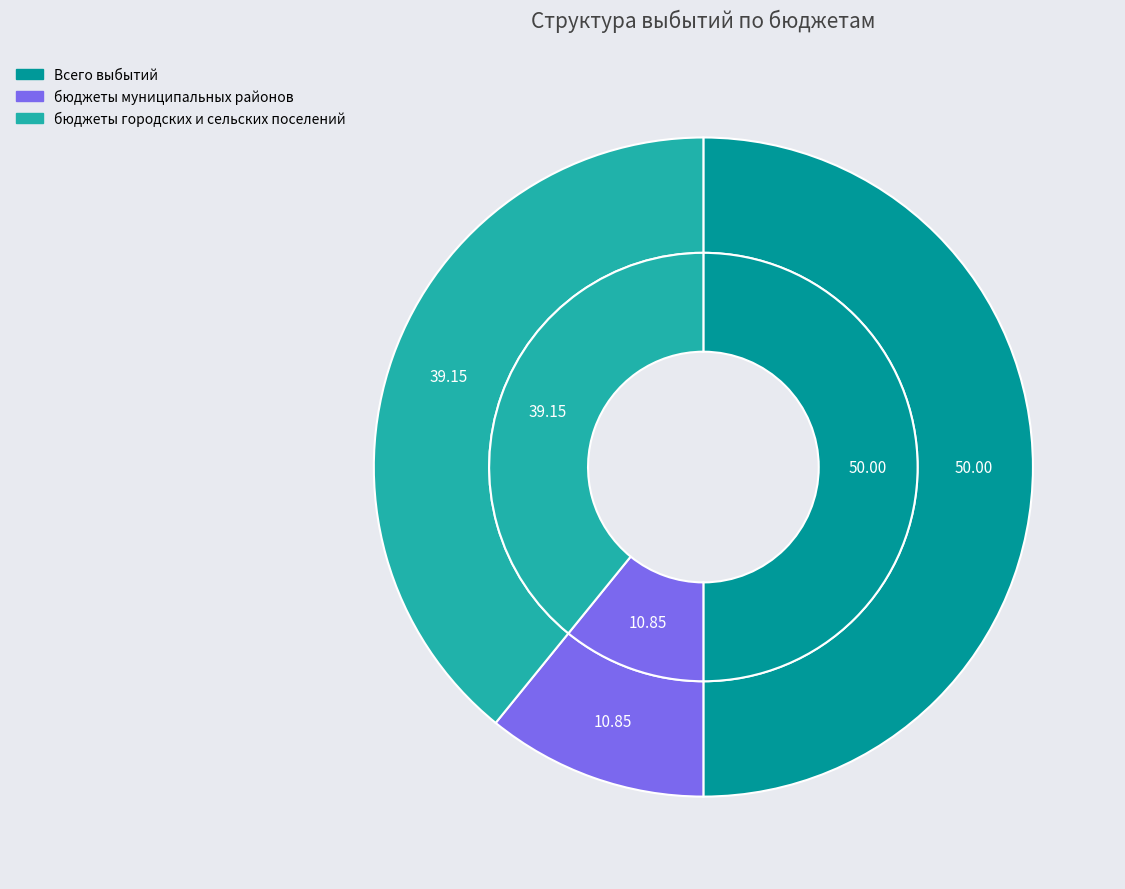

To the nearest percent, what portion does бюджеты муниципальных районов represent?

11%